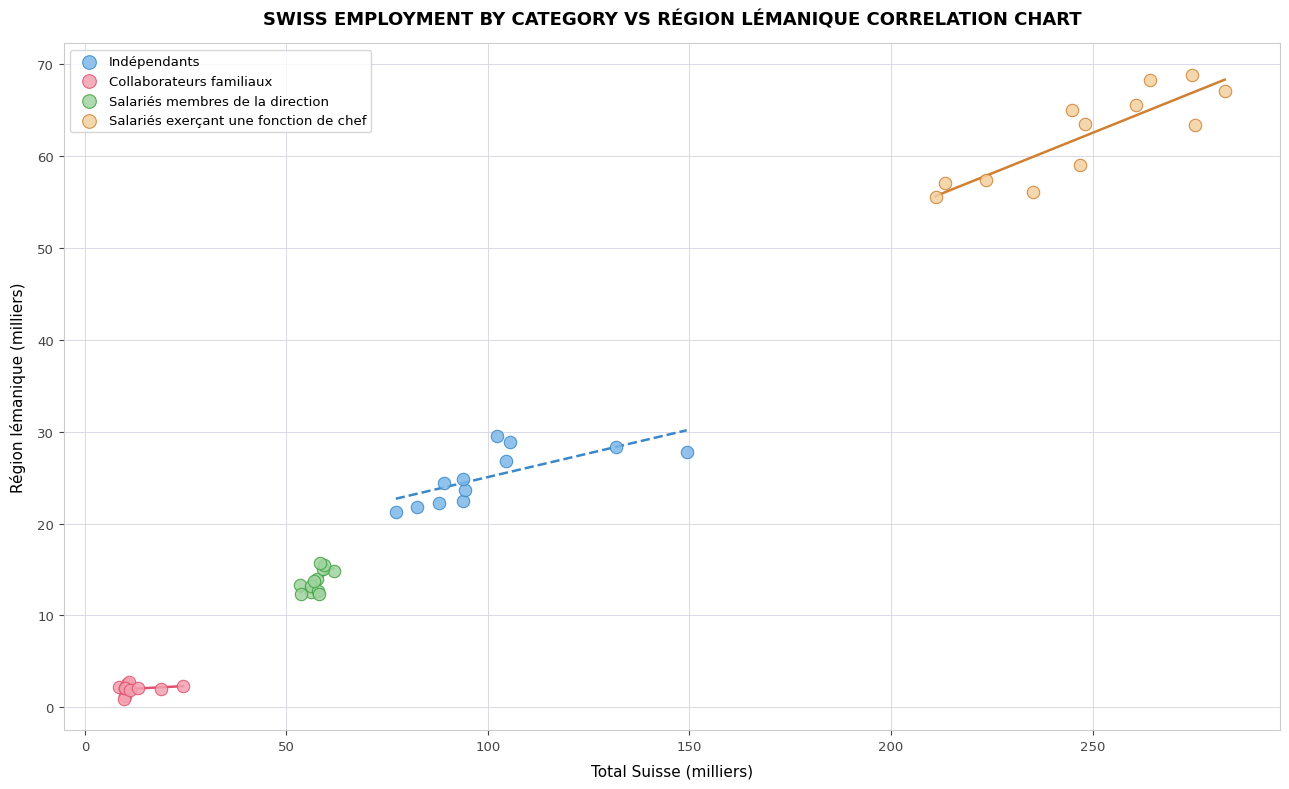

Which series contains the lowest Y value?

Collaborateurs familiaux